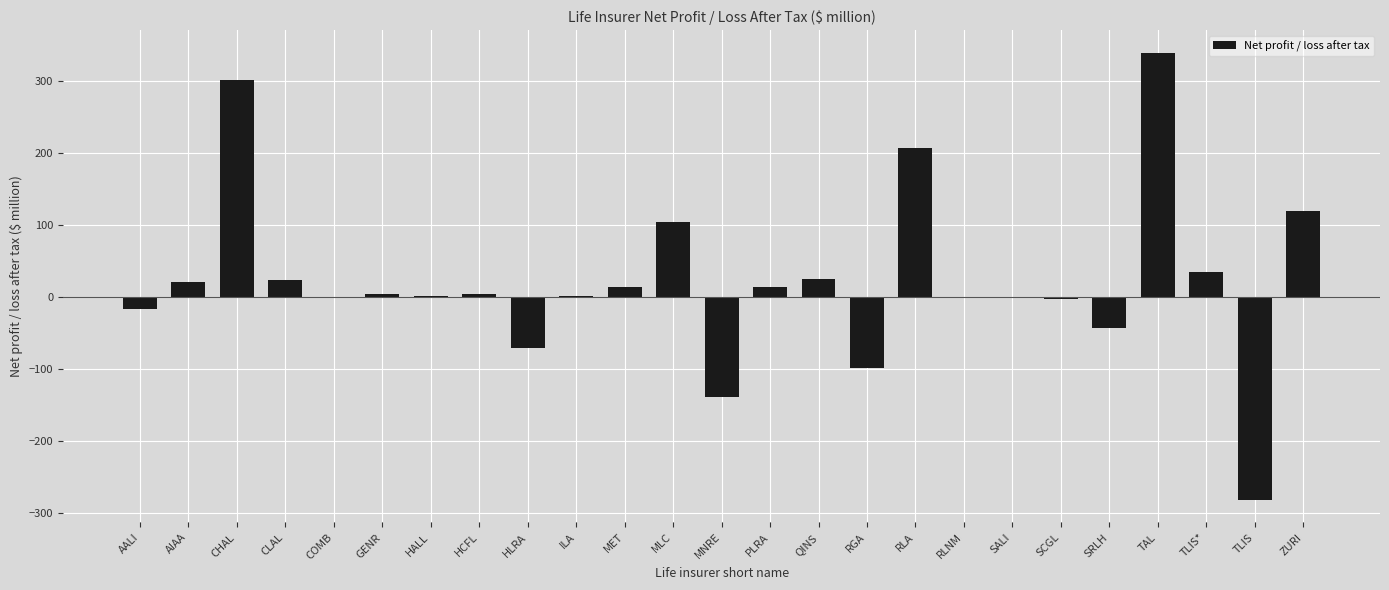

Between RGA and SCGL, which is larger?

SCGL